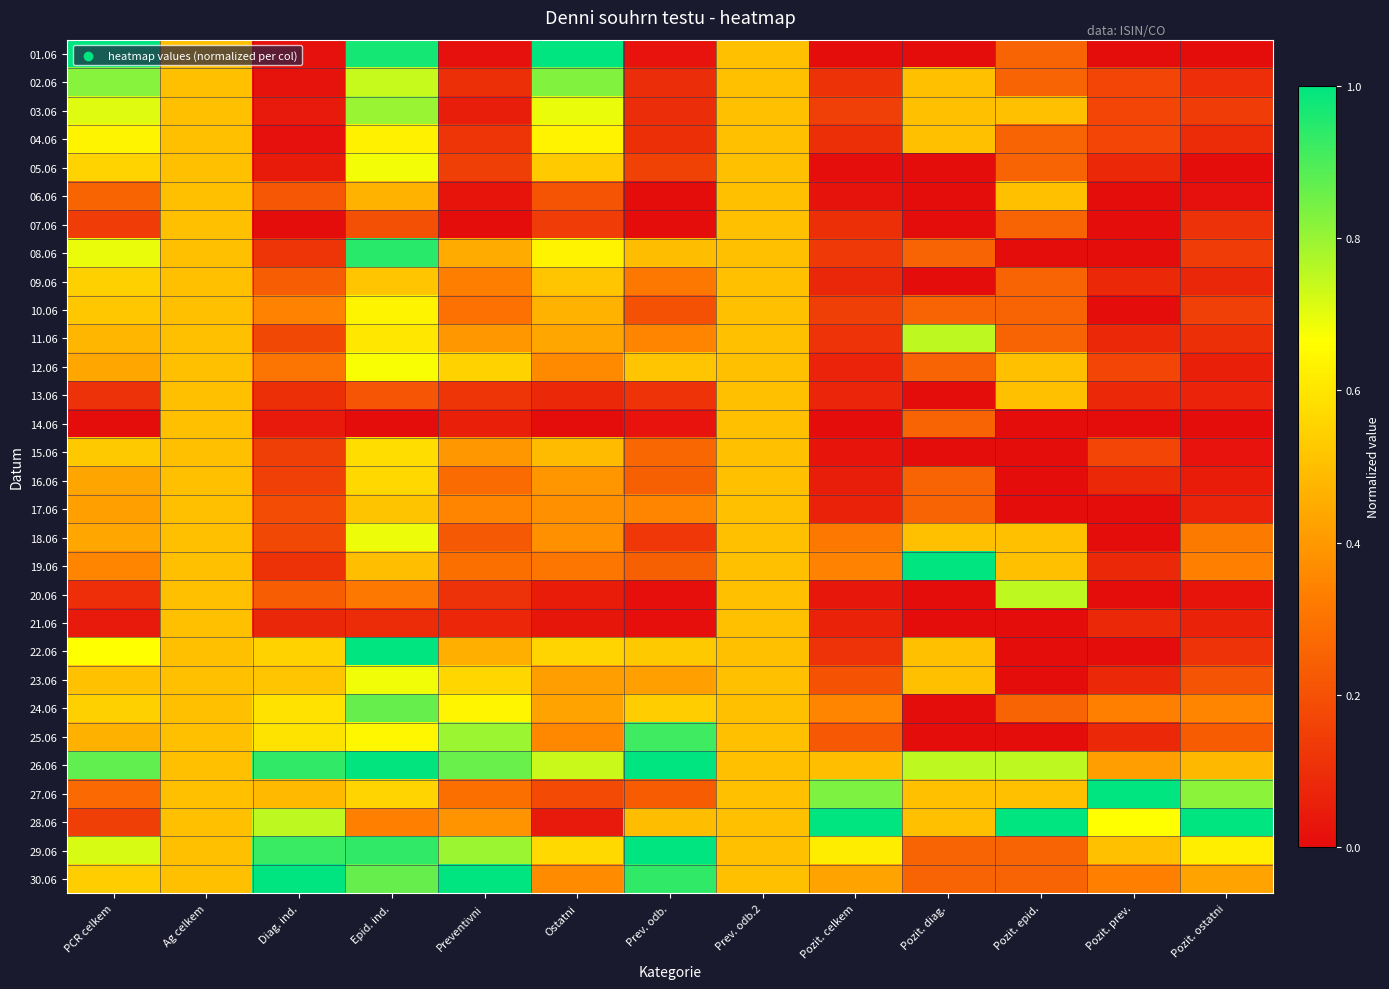

Reading left to right, extract all data points from this chart.

01.06: PCR celkem=1.0	Ag celkem=0.5	Diag. ind.=0.0	Epid. ind.=1.0	Preventivni=0.0	Ostatni=1.0	Prev. odb.=0.0	Prev. odb.2=0.5	Pozit. celkem=0.0	Pozit. diag.=0.0	Pozit. epid.=0.2	Pozit. prev.=0.0	Pozit. ostatni=0.0
02.06: PCR celkem=0.8	Ag celkem=0.5	Diag. ind.=0.0	Epid. ind.=0.7	Preventivni=0.1	Ostatni=0.8	Prev. odb.=0.1	Prev. odb.2=0.5	Pozit. celkem=0.1	Pozit. diag.=0.5	Pozit. epid.=0.2	Pozit. prev.=0.2	Pozit. ostatni=0.1
03.06: PCR celkem=0.7	Ag celkem=0.5	Diag. ind.=0.0	Epid. ind.=0.8	Preventivni=0.1	Ostatni=0.7	Prev. odb.=0.1	Prev. odb.2=0.5	Pozit. celkem=0.2	Pozit. diag.=0.5	Pozit. epid.=0.5	Pozit. prev.=0.2	Pozit. ostatni=0.1
04.06: PCR celkem=0.6	Ag celkem=0.5	Diag. ind.=0.0	Epid. ind.=0.6	Preventivni=0.1	Ostatni=0.6	Prev. odb.=0.1	Prev. odb.2=0.5	Pozit. celkem=0.1	Pozit. diag.=0.5	Pozit. epid.=0.2	Pozit. prev.=0.2	Pozit. ostatni=0.1
05.06: PCR celkem=0.6	Ag celkem=0.5	Diag. ind.=0.0	Epid. ind.=0.7	Preventivni=0.1	Ostatni=0.5	Prev. odb.=0.2	Prev. odb.2=0.5	Pozit. celkem=0.0	Pozit. diag.=0.0	Pozit. epid.=0.2	Pozit. prev.=0.1	Pozit. ostatni=0.0
06.06: PCR celkem=0.3	Ag celkem=0.5	Diag. ind.=0.2	Epid. ind.=0.5	Preventivni=0.0	Ostatni=0.2	Prev. odb.=0.0	Prev. odb.2=0.5	Pozit. celkem=0.0	Pozit. diag.=0.0	Pozit. epid.=0.5	Pozit. prev.=0.0	Pozit. ostatni=0.0
07.06: PCR celkem=0.1	Ag celkem=0.5	Diag. ind.=0.0	Epid. ind.=0.2	Preventivni=0.0	Ostatni=0.1	Prev. odb.=0.0	Prev. odb.2=0.5	Pozit. celkem=0.1	Pozit. diag.=0.0	Pozit. epid.=0.2	Pozit. prev.=0.0	Pozit. ostatni=0.1
08.06: PCR celkem=0.7	Ag celkem=0.5	Diag. ind.=0.1	Epid. ind.=0.9	Preventivni=0.4	Ostatni=0.6	Prev. odb.=0.5	Prev. odb.2=0.5	Pozit. celkem=0.1	Pozit. diag.=0.2	Pozit. epid.=0.0	Pozit. prev.=0.0	Pozit. ostatni=0.1
09.06: PCR celkem=0.5	Ag celkem=0.5	Diag. ind.=0.2	Epid. ind.=0.5	Preventivni=0.3	Ostatni=0.5	Prev. odb.=0.3	Prev. odb.2=0.5	Pozit. celkem=0.1	Pozit. diag.=0.0	Pozit. epid.=0.2	Pozit. prev.=0.1	Pozit. ostatni=0.1
10.06: PCR celkem=0.5	Ag celkem=0.5	Diag. ind.=0.3	Epid. ind.=0.6	Preventivni=0.3	Ostatni=0.5	Prev. odb.=0.2	Prev. odb.2=0.5	Pozit. celkem=0.1	Pozit. diag.=0.2	Pozit. epid.=0.2	Pozit. prev.=0.0	Pozit. ostatni=0.2
11.06: PCR celkem=0.5	Ag celkem=0.5	Diag. ind.=0.2	Epid. ind.=0.6	Preventivni=0.4	Ostatni=0.4	Prev. odb.=0.3	Prev. odb.2=0.5	Pozit. celkem=0.1	Pozit. diag.=0.8	Pozit. epid.=0.2	Pozit. prev.=0.1	Pozit. ostatni=0.1
12.06: PCR celkem=0.4	Ag celkem=0.5	Diag. ind.=0.3	Epid. ind.=0.7	Preventivni=0.5	Ostatni=0.4	Prev. odb.=0.5	Prev. odb.2=0.5	Pozit. celkem=0.1	Pozit. diag.=0.2	Pozit. epid.=0.5	Pozit. prev.=0.2	Pozit. ostatni=0.1
13.06: PCR celkem=0.1	Ag celkem=0.5	Diag. ind.=0.1	Epid. ind.=0.2	Preventivni=0.1	Ostatni=0.1	Prev. odb.=0.1	Prev. odb.2=0.5	Pozit. celkem=0.1	Pozit. diag.=0.0	Pozit. epid.=0.5	Pozit. prev.=0.1	Pozit. ostatni=0.1
14.06: PCR celkem=0.0	Ag celkem=0.5	Diag. ind.=0.0	Epid. ind.=0.0	Preventivni=0.1	Ostatni=0.0	Prev. odb.=0.0	Prev. odb.2=0.5	Pozit. celkem=0.0	Pozit. diag.=0.2	Pozit. epid.=0.0	Pozit. prev.=0.0	Pozit. ostatni=0.0
15.06: PCR celkem=0.5	Ag celkem=0.5	Diag. ind.=0.1	Epid. ind.=0.6	Preventivni=0.4	Ostatni=0.5	Prev. odb.=0.3	Prev. odb.2=0.5	Pozit. celkem=0.0	Pozit. diag.=0.0	Pozit. epid.=0.0	Pozit. prev.=0.2	Pozit. ostatni=0.0
16.06: PCR celkem=0.4	Ag celkem=0.5	Diag. ind.=0.2	Epid. ind.=0.6	Preventivni=0.3	Ostatni=0.4	Prev. odb.=0.2	Prev. odb.2=0.5	Pozit. celkem=0.1	Pozit. diag.=0.2	Pozit. epid.=0.0	Pozit. prev.=0.1	Pozit. ostatni=0.1
17.06: PCR celkem=0.4	Ag celkem=0.5	Diag. ind.=0.2	Epid. ind.=0.5	Preventivni=0.3	Ostatni=0.4	Prev. odb.=0.3	Prev. odb.2=0.5	Pozit. celkem=0.1	Pozit. diag.=0.2	Pozit. epid.=0.0	Pozit. prev.=0.0	Pozit. ostatni=0.1
18.06: PCR celkem=0.4	Ag celkem=0.5	Diag. ind.=0.2	Epid. ind.=0.7	Preventivni=0.2	Ostatni=0.4	Prev. odb.=0.1	Prev. odb.2=0.5	Pozit. celkem=0.3	Pozit. diag.=0.5	Pozit. epid.=0.5	Pozit. prev.=0.0	Pozit. ostatni=0.3
19.06: PCR celkem=0.3	Ag celkem=0.5	Diag. ind.=0.1	Epid. ind.=0.5	Preventivni=0.3	Ostatni=0.3	Prev. odb.=0.2	Prev. odb.2=0.5	Pozit. celkem=0.3	Pozit. diag.=1.0	Pozit. epid.=0.5	Pozit. prev.=0.1	Pozit. ostatni=0.3
20.06: PCR celkem=0.1	Ag celkem=0.5	Diag. ind.=0.2	Epid. ind.=0.3	Preventivni=0.1	Ostatni=0.0	Prev. odb.=0.0	Prev. odb.2=0.5	Pozit. celkem=0.0	Pozit. diag.=0.0	Pozit. epid.=0.8	Pozit. prev.=0.0	Pozit. ostatni=0.0
21.06: PCR celkem=0.0	Ag celkem=0.5	Diag. ind.=0.1	Epid. ind.=0.1	Preventivni=0.1	Ostatni=0.0	Prev. odb.=0.0	Prev. odb.2=0.5	Pozit. celkem=0.1	Pozit. diag.=0.0	Pozit. epid.=0.0	Pozit. prev.=0.1	Pozit. ostatni=0.1
22.06: PCR celkem=0.7	Ag celkem=0.5	Diag. ind.=0.5	Epid. ind.=1.0	Preventivni=0.5	Ostatni=0.6	Prev. odb.=0.5	Prev. odb.2=0.5	Pozit. celkem=0.1	Pozit. diag.=0.5	Pozit. epid.=0.0	Pozit. prev.=0.0	Pozit. ostatni=0.1
23.06: PCR celkem=0.5	Ag celkem=0.5	Diag. ind.=0.5	Epid. ind.=0.7	Preventivni=0.6	Ostatni=0.4	Prev. odb.=0.4	Prev. odb.2=0.5	Pozit. celkem=0.2	Pozit. diag.=0.5	Pozit. epid.=0.0	Pozit. prev.=0.1	Pozit. ostatni=0.2
24.06: PCR celkem=0.5	Ag celkem=0.5	Diag. ind.=0.6	Epid. ind.=0.9	Preventivni=0.6	Ostatni=0.4	Prev. odb.=0.5	Prev. odb.2=0.5	Pozit. celkem=0.3	Pozit. diag.=0.0	Pozit. epid.=0.2	Pozit. prev.=0.3	Pozit. ostatni=0.3
25.06: PCR celkem=0.5	Ag celkem=0.5	Diag. ind.=0.6	Epid. ind.=0.6	Preventivni=0.8	Ostatni=0.4	Prev. odb.=0.9	Prev. odb.2=0.5	Pozit. celkem=0.2	Pozit. diag.=0.0	Pozit. epid.=0.0	Pozit. prev.=0.1	Pozit. ostatni=0.2
26.06: PCR celkem=0.9	Ag celkem=0.5	Diag. ind.=0.9	Epid. ind.=1.0	Preventivni=0.9	Ostatni=0.7	Prev. odb.=1.0	Prev. odb.2=0.5	Pozit. celkem=0.5	Pozit. diag.=0.8	Pozit. epid.=0.8	Pozit. prev.=0.4	Pozit. ostatni=0.5
27.06: PCR celkem=0.3	Ag celkem=0.5	Diag. ind.=0.5	Epid. ind.=0.6	Preventivni=0.3	Ostatni=0.2	Prev. odb.=0.2	Prev. odb.2=0.5	Pozit. celkem=0.8	Pozit. diag.=0.5	Pozit. epid.=0.5	Pozit. prev.=1.0	Pozit. ostatni=0.8
28.06: PCR celkem=0.1	Ag celkem=0.5	Diag. ind.=0.8	Epid. ind.=0.3	Preventivni=0.4	Ostatni=0.0	Prev. odb.=0.5	Prev. odb.2=0.5	Pozit. celkem=1.0	Pozit. diag.=0.5	Pozit. epid.=1.0	Pozit. prev.=0.7	Pozit. ostatni=1.0
29.06: PCR celkem=0.7	Ag celkem=0.5	Diag. ind.=0.9	Epid. ind.=0.9	Preventivni=0.8	Ostatni=0.6	Prev. odb.=1.0	Prev. odb.2=0.5	Pozit. celkem=0.6	Pozit. diag.=0.2	Pozit. epid.=0.2	Pozit. prev.=0.5	Pozit. ostatni=0.6
30.06: PCR celkem=0.5	Ag celkem=0.5	Diag. ind.=1.0	Epid. ind.=0.9	Preventivni=1.0	Ostatni=0.4	Prev. odb.=0.9	Prev. odb.2=0.5	Pozit. celkem=0.4	Pozit. diag.=0.2	Pozit. epid.=0.2	Pozit. prev.=0.3	Pozit. ostatni=0.4